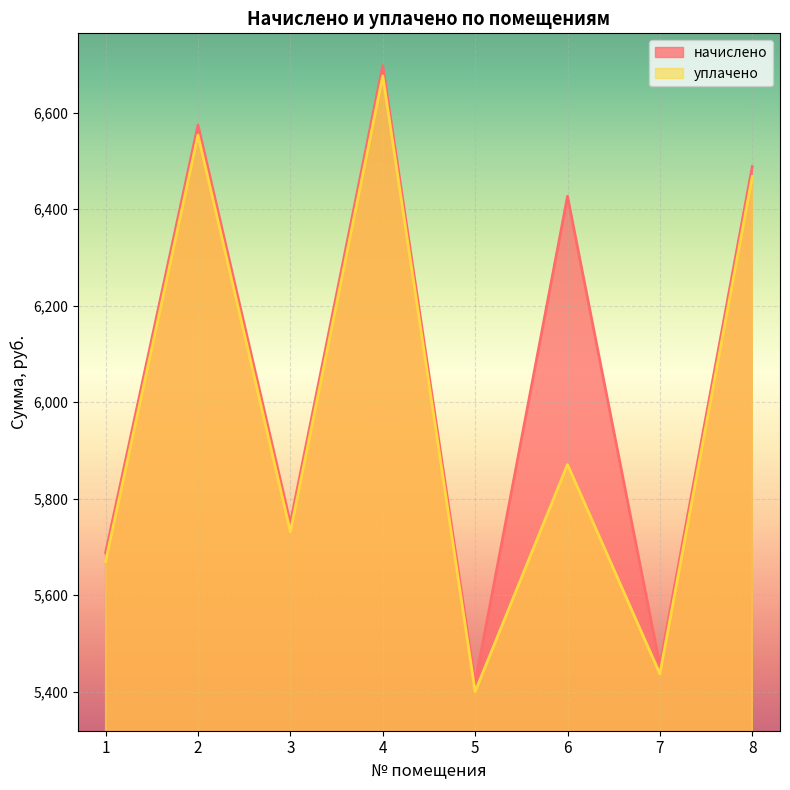

How many data points in уплачено are above 5870?

4